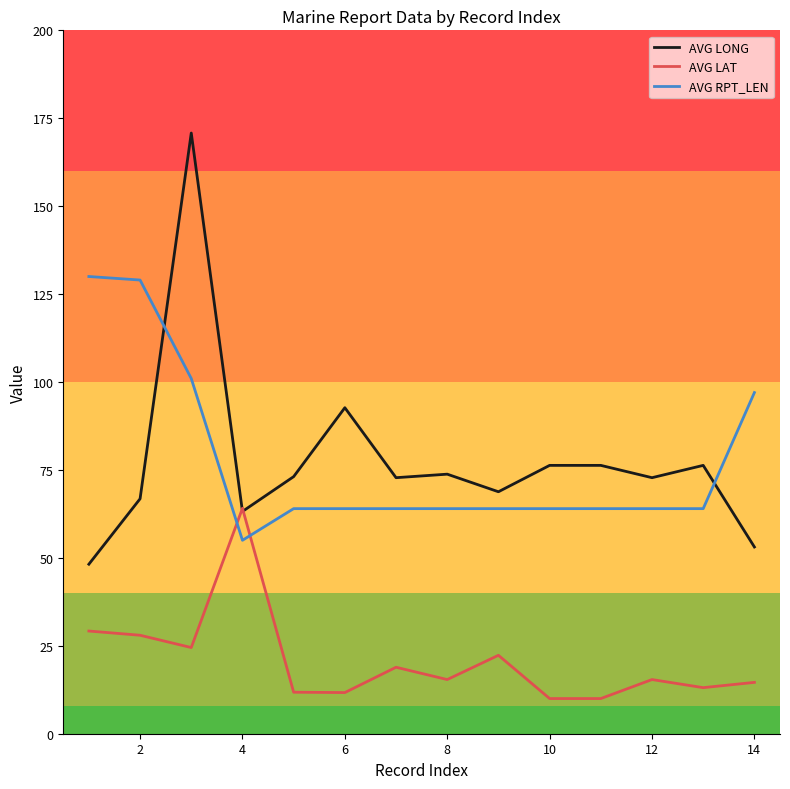

Which series has the widest spread of values?

AVG LONG